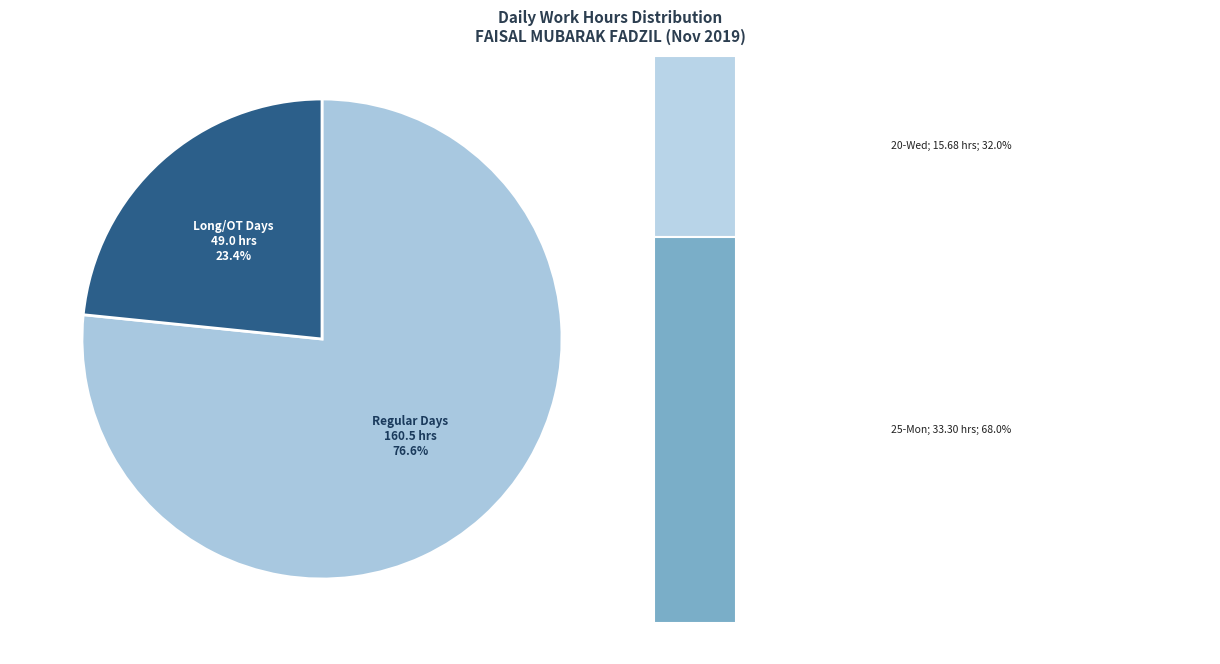

Is there any slice that represents more than half of the pie?

Yes